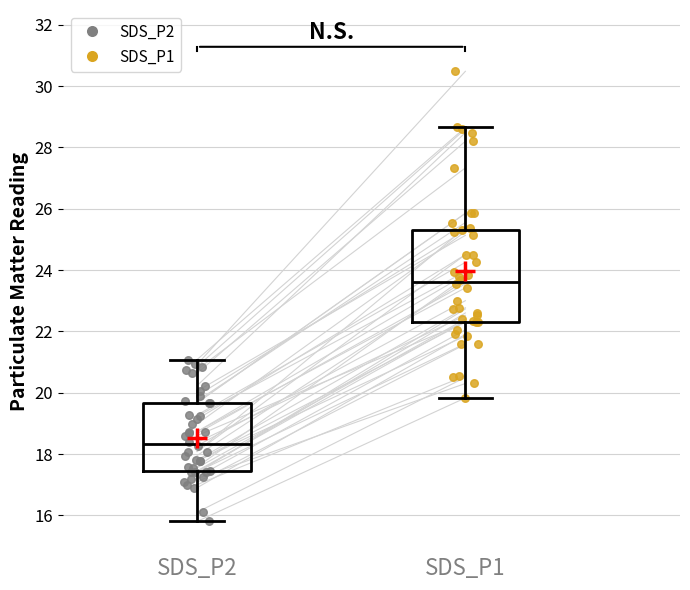

Where is the lower edge of the box for SDS_P1 on the y-axis? The values are not printed on the chart, so give them approximately, as read against the axis.

22.4